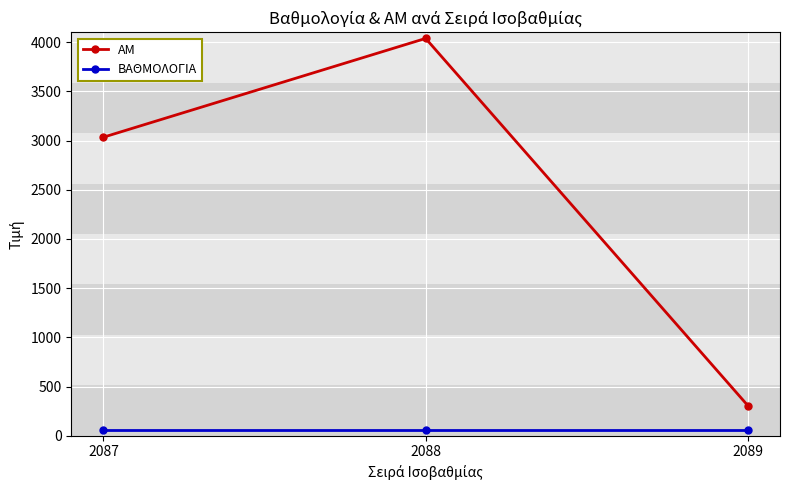

Reading left to right, transcribe all the data shown in this chart.

ΑΜ: 3035	4039	307
ΒΑΘΜΟΛΟΓΙΑ: 54	54	54